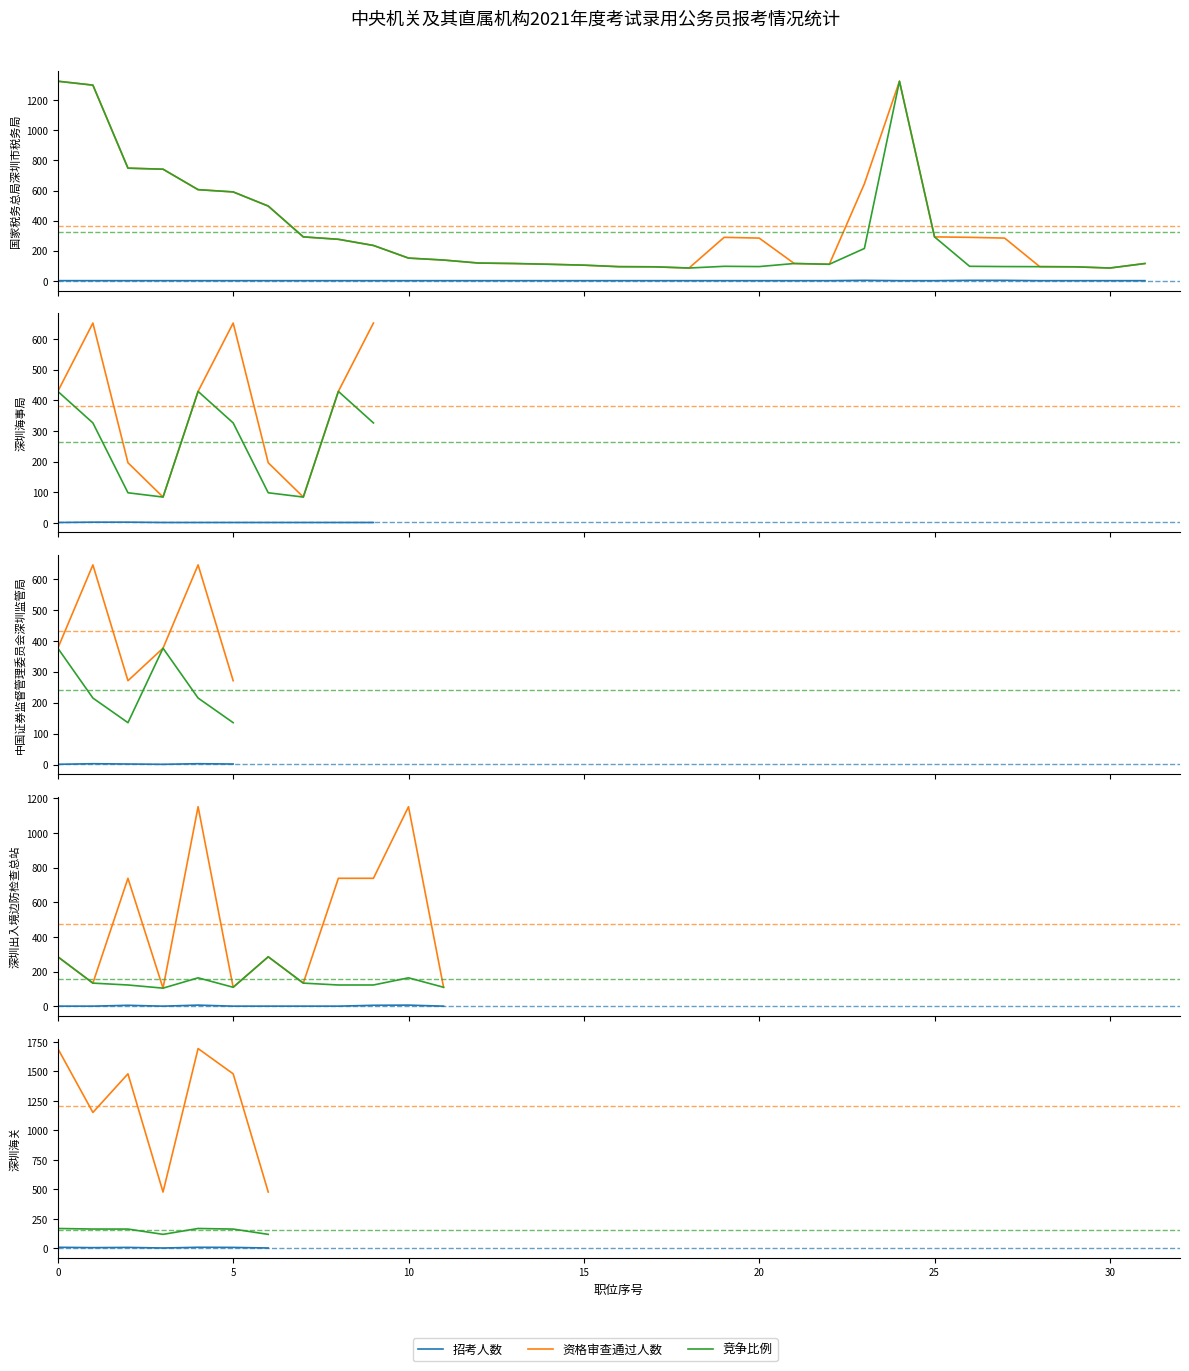

Rank the series at 5 from lowest to highest value.

招考人数, 竞争比例, 资格审查通过人数